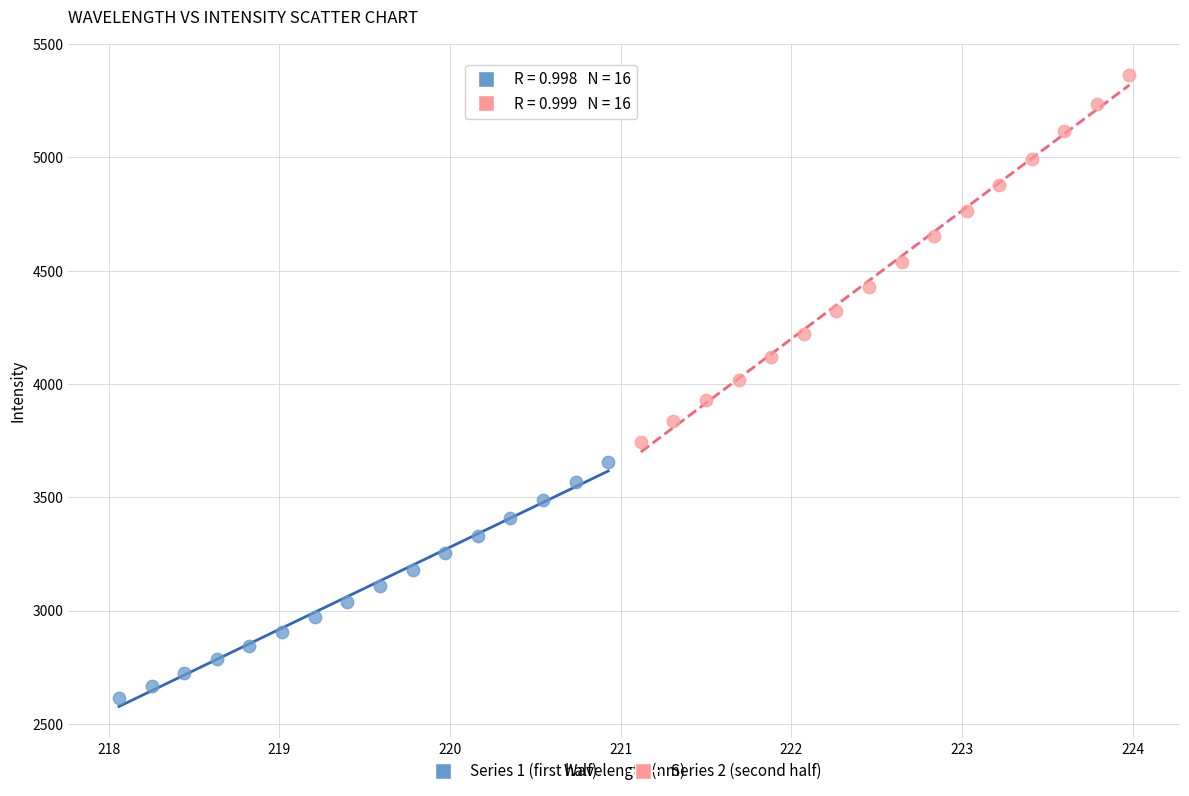

Which series reaches the maximum Y coordinate?

Series 2 (second half)